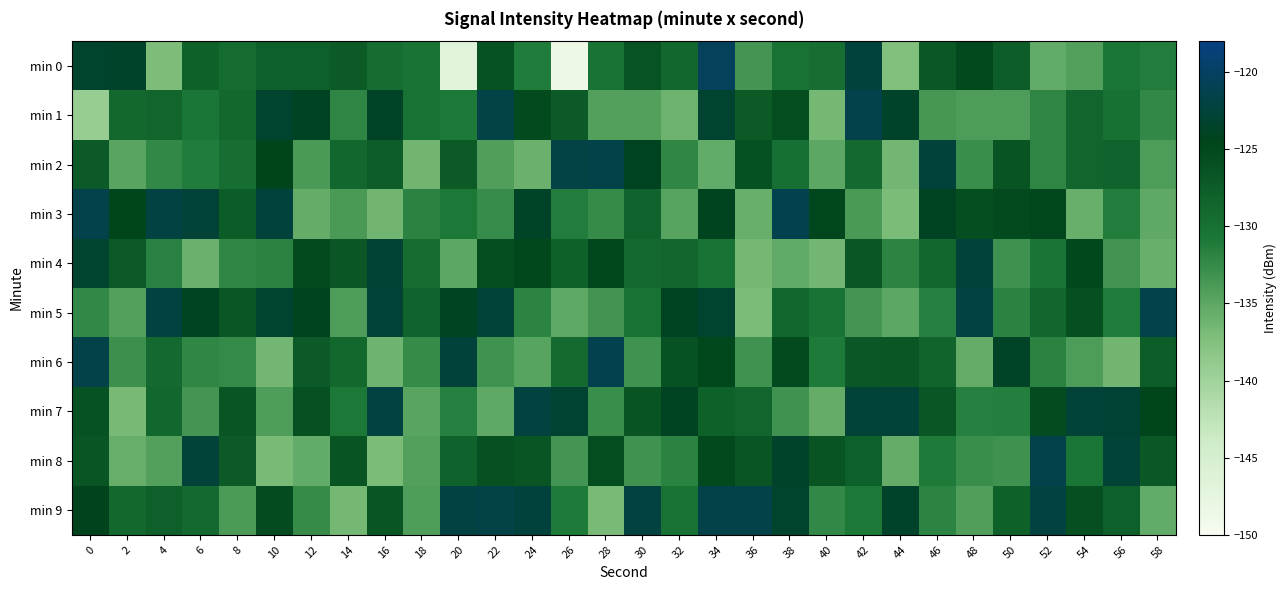

What is the total value across all series at 36?

-1306.0